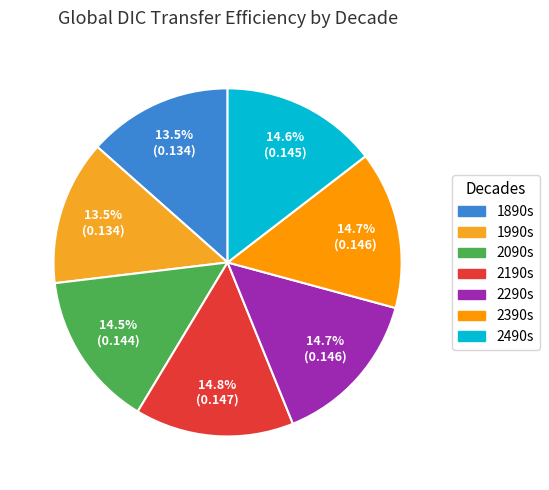

Do 2190s and 1890s together represent more than half of the pie?

No